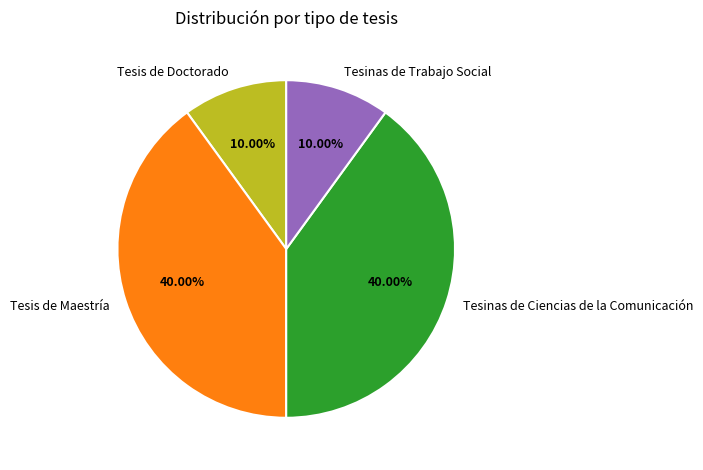

Combined, do Tesinas de Trabajo Social and Tesis de Doctorado account for over 50%?

No